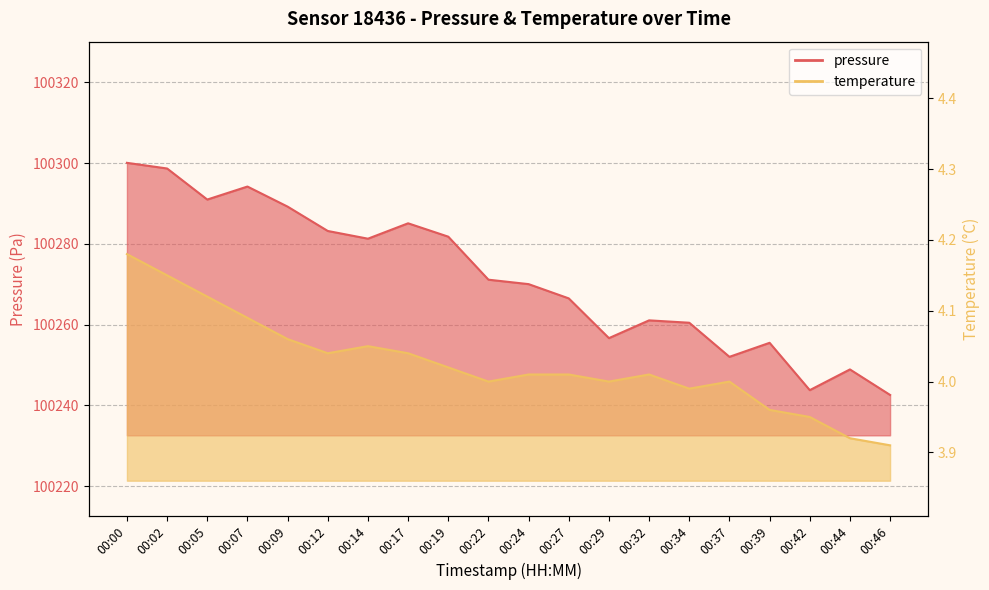

True or false: pressure has a value of 100271.1 at 00:22.

True